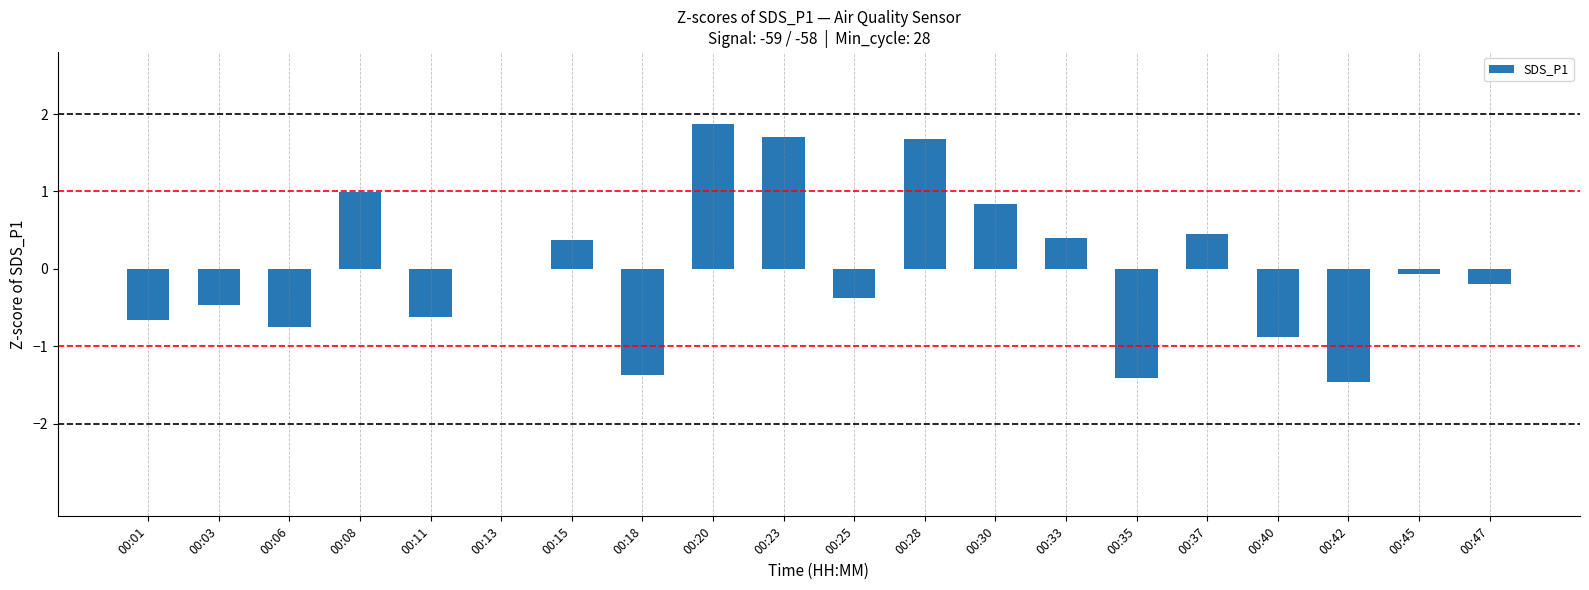

Which has a higher value, 00:40 or 00:35?

00:40